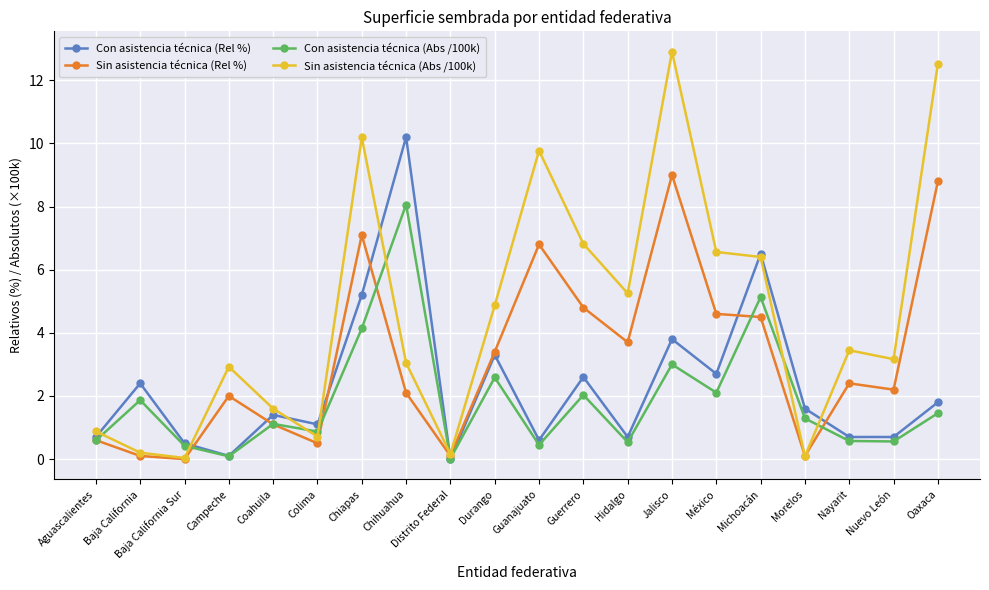

Where is the first local maximum for Con asistencia técnica (Rel %)?

Baja California